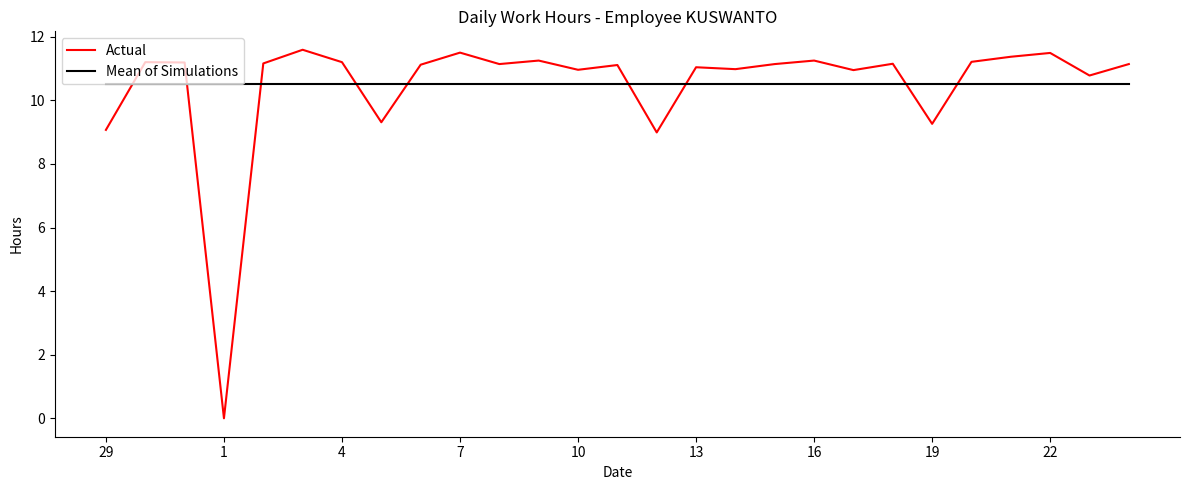

True or false: Actual has more than 2 interior local peaks.

True